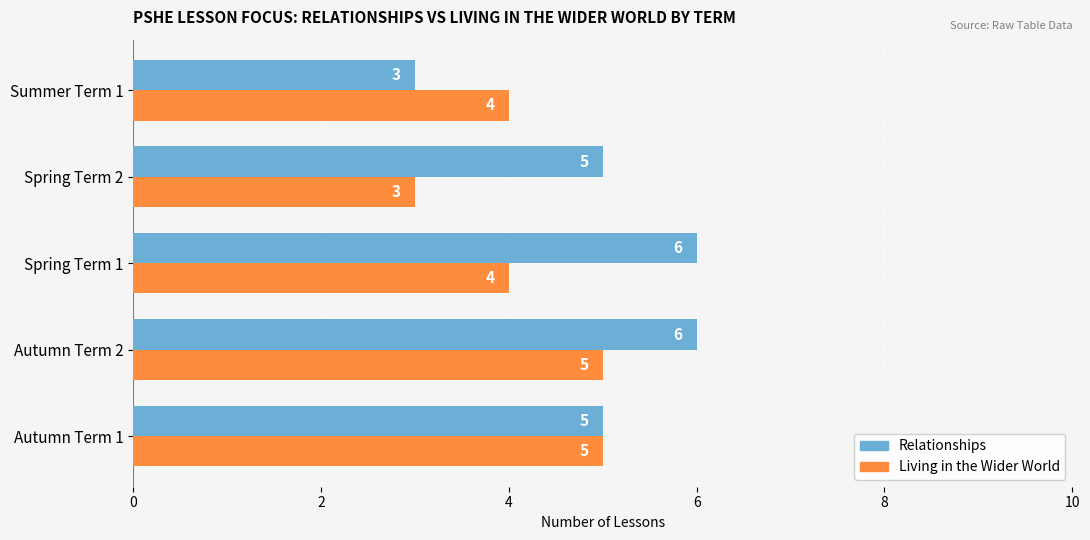

Which series has the widest spread of values?

Relationships